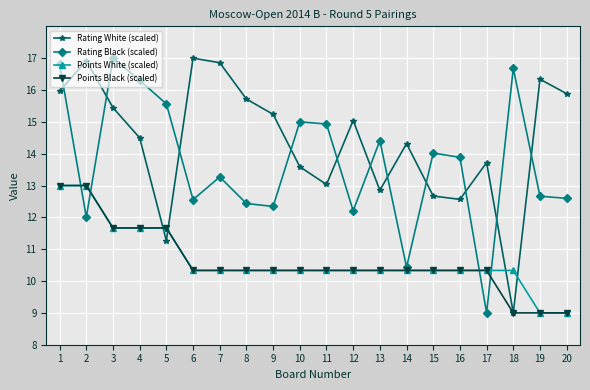

What is the difference between the maximum and second lowest values in the Rating White (scaled) series?

5.7